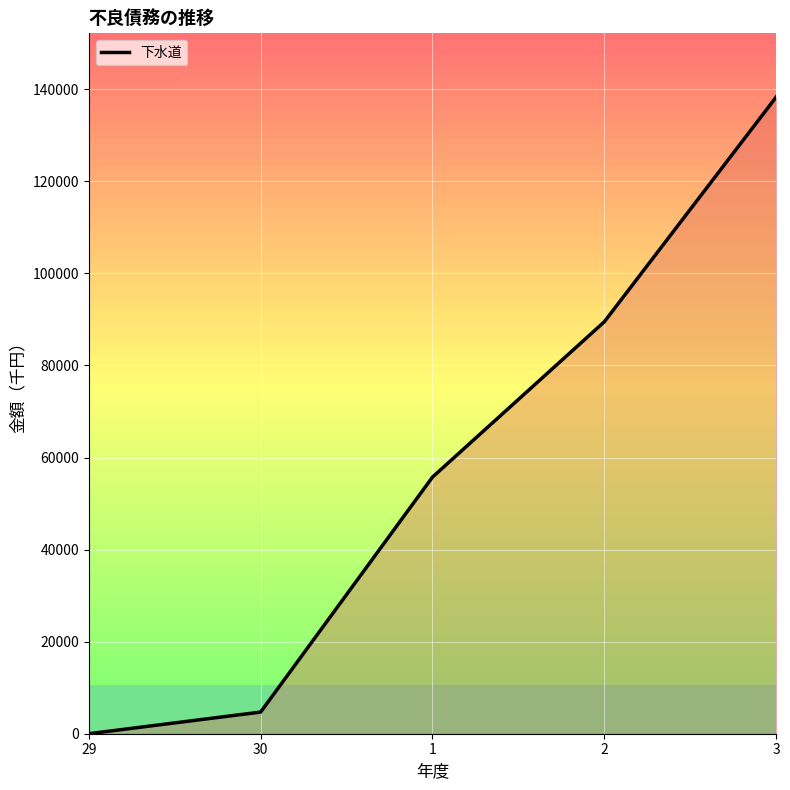

True or false: the data has more than 0 interior local peaks.

False